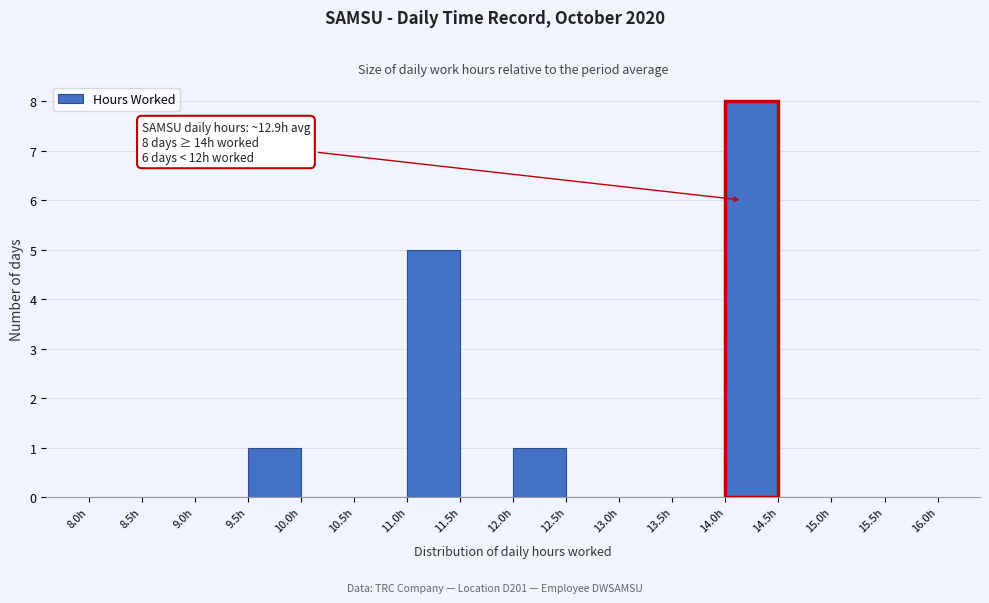

Which range on the x-axis has the tallest bar?

14.0 to 14.5